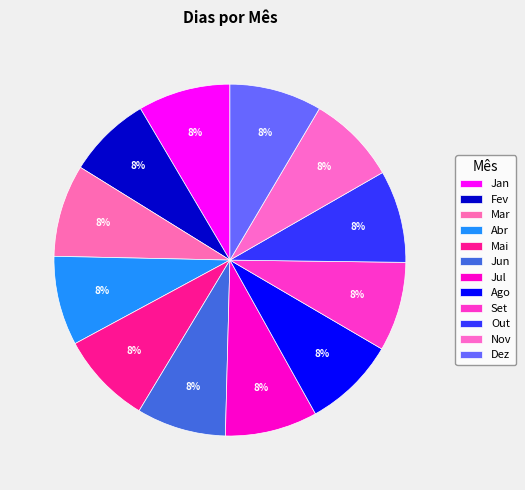

The Out slice represents 21% of the pie. True or false?

False